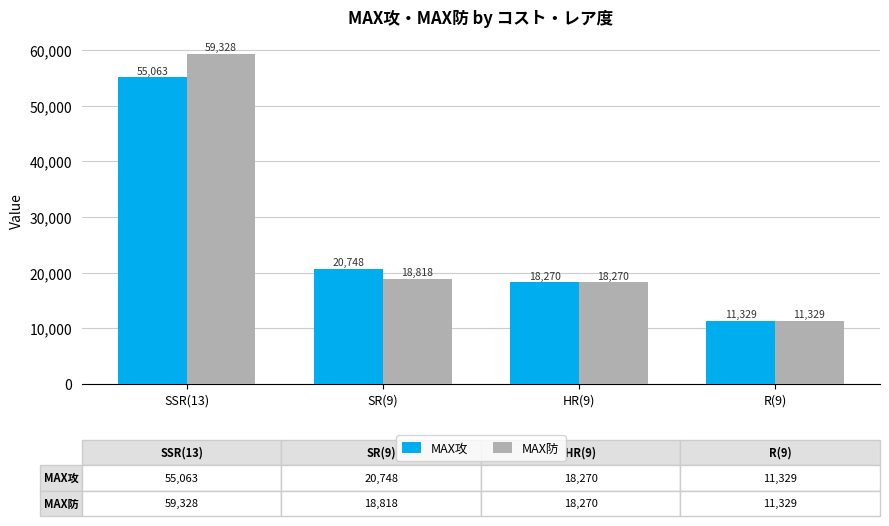

What is the approximate value of MAX防 at SR(9), to the nearest 100?

18800